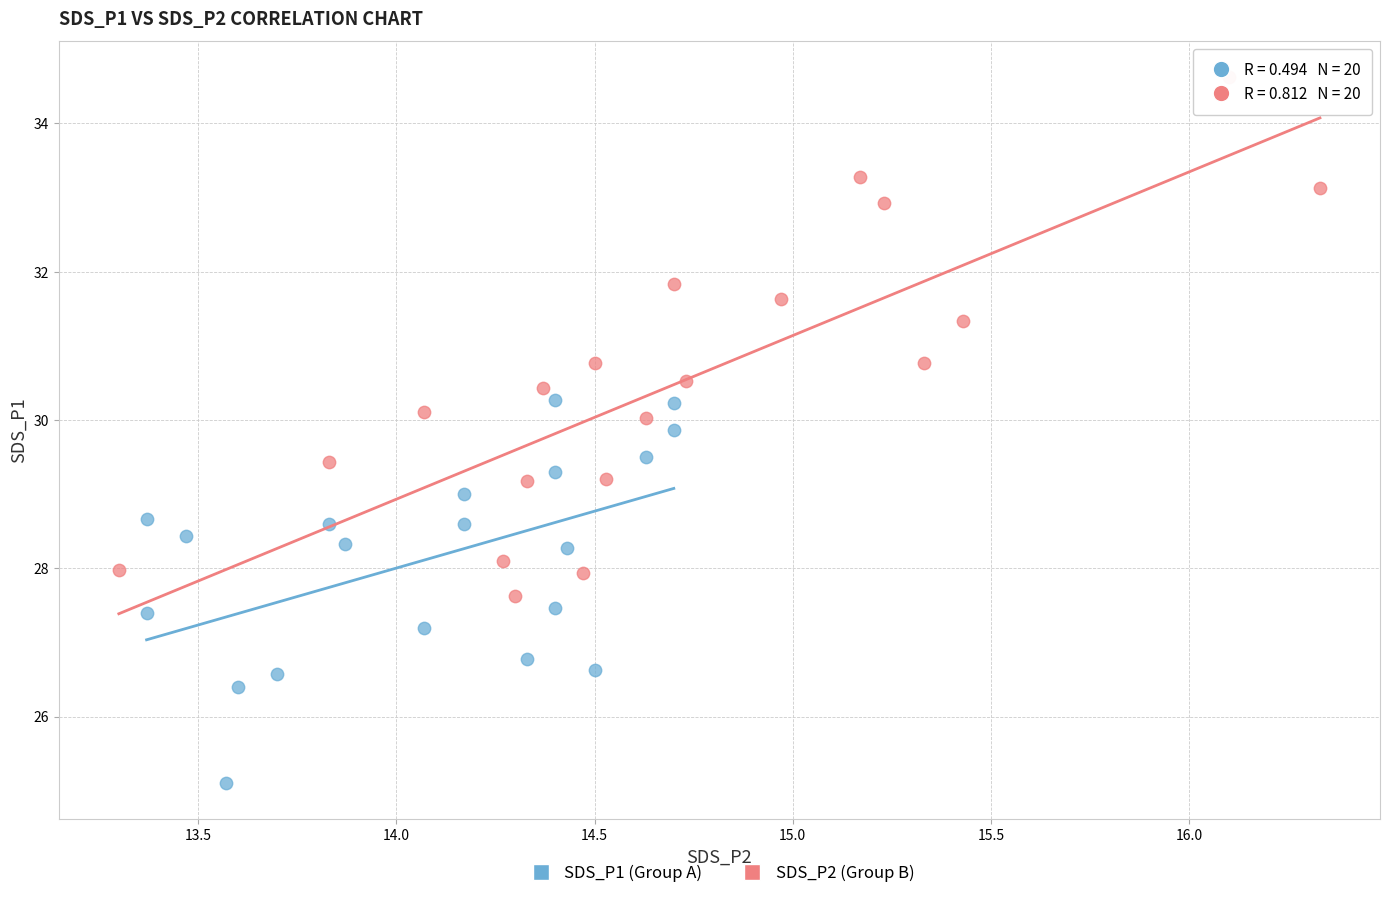

Which series contains the highest Y value?

SDS_P2 (Group B)